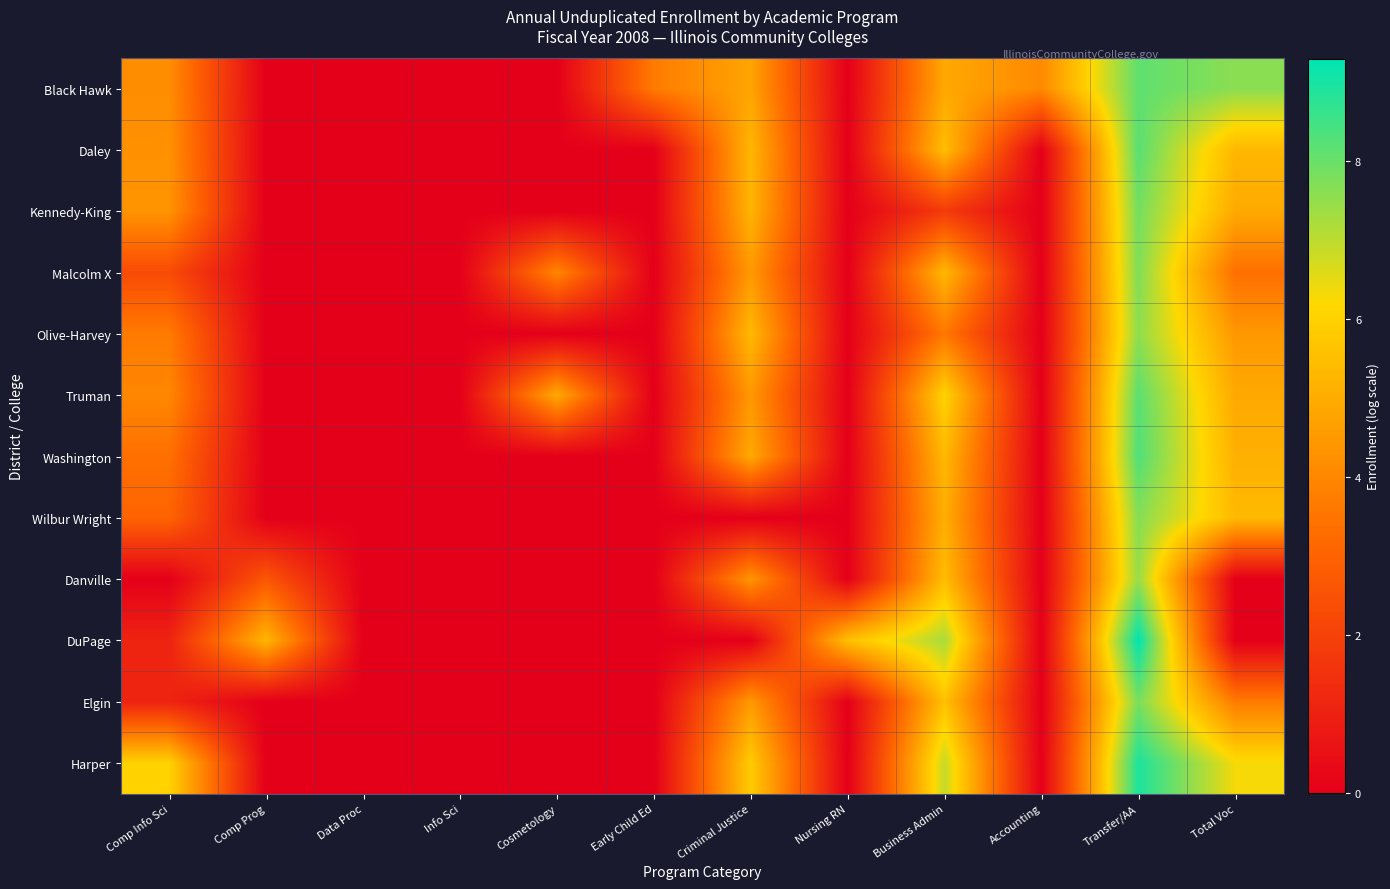

At which category is the sum across all series the highest?

Transfer/AA